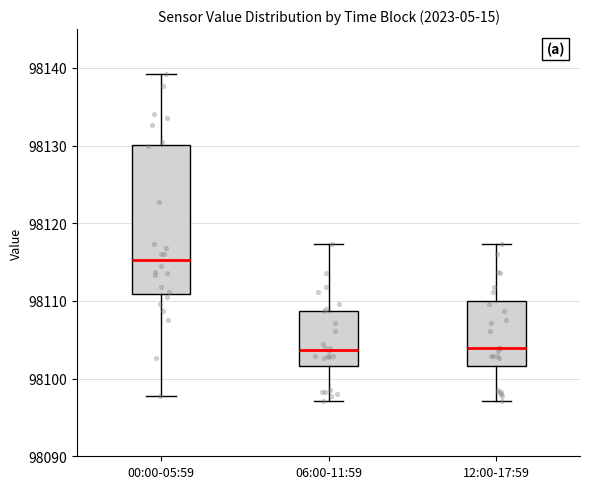

Reading left to right, transcribe this box plot: for each box, give where its median line is, the range the box spans, and where its two whiskers end, as read against the y-axis. The values are not printed on the chart, so give them approximately, as read against the axis.

00:00-05:59: median 98115, box 98111 to 98130, whiskers 98098 to 98139
06:00-11:59: median 98104, box 98102 to 98109, whiskers 98097 to 98117
12:00-17:59: median 98104, box 98102 to 98110, whiskers 98097 to 98117